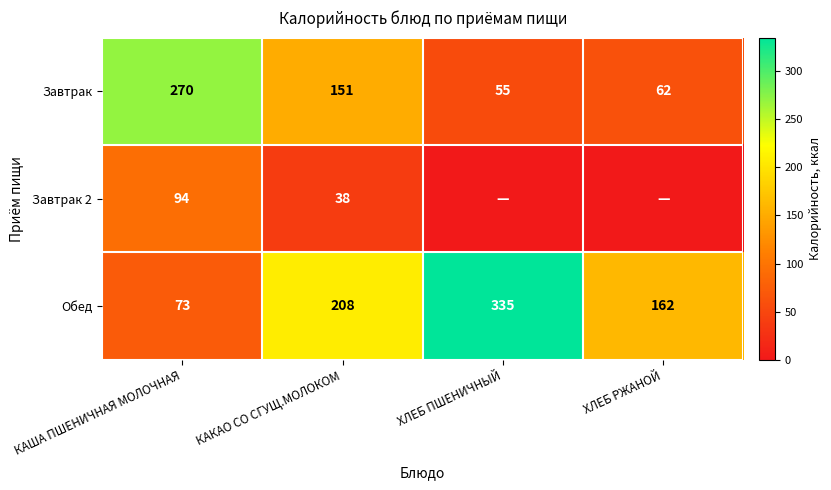

What is the difference between the highest and lowest values at КАКАО СО СГУЩ.МОЛОКОМ?

170